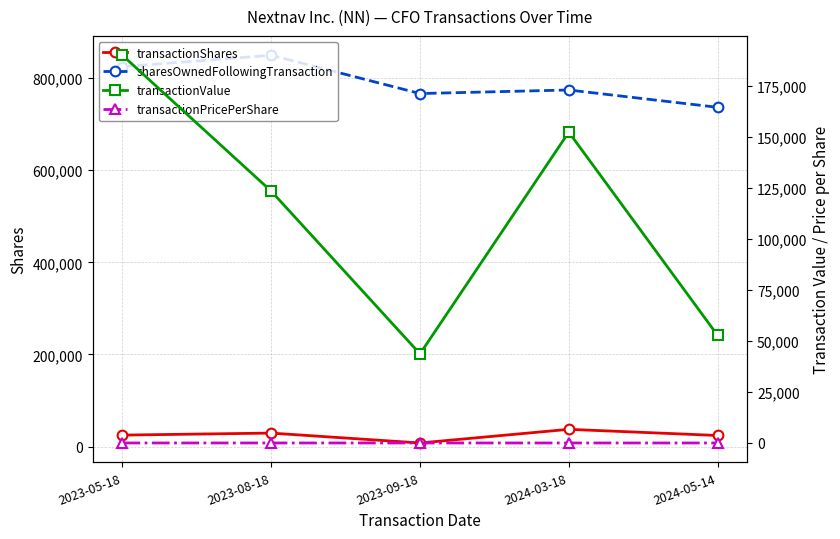

Is the value of transactionPricePerShare at 2023-08-18 greater than the value of sharesOwnedFollowingTransaction at 2023-09-18?

No